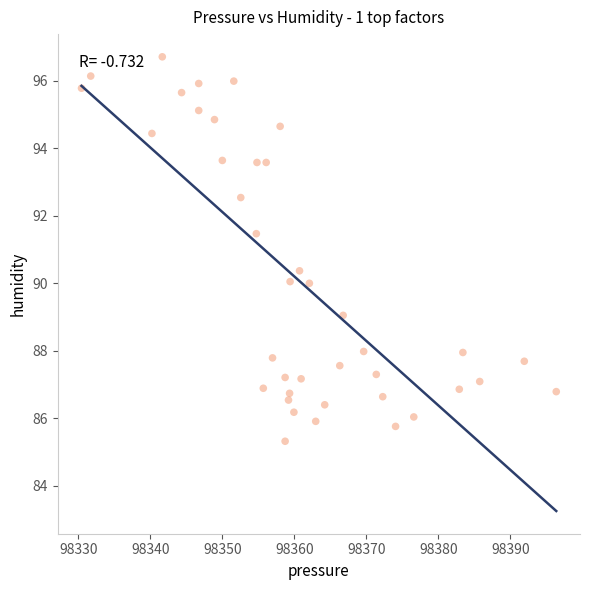

What is the range of X values (max minus min)?

65.9